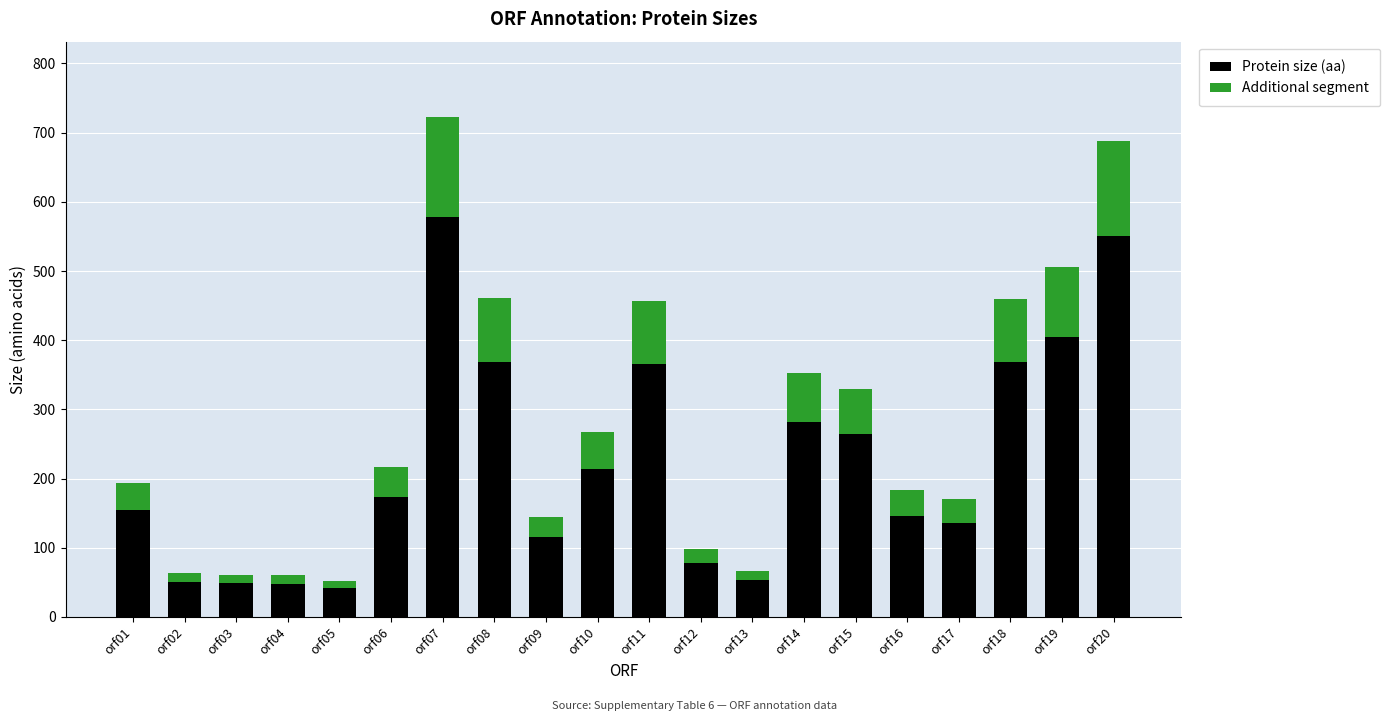

What is the total value across all series at orf08?

461